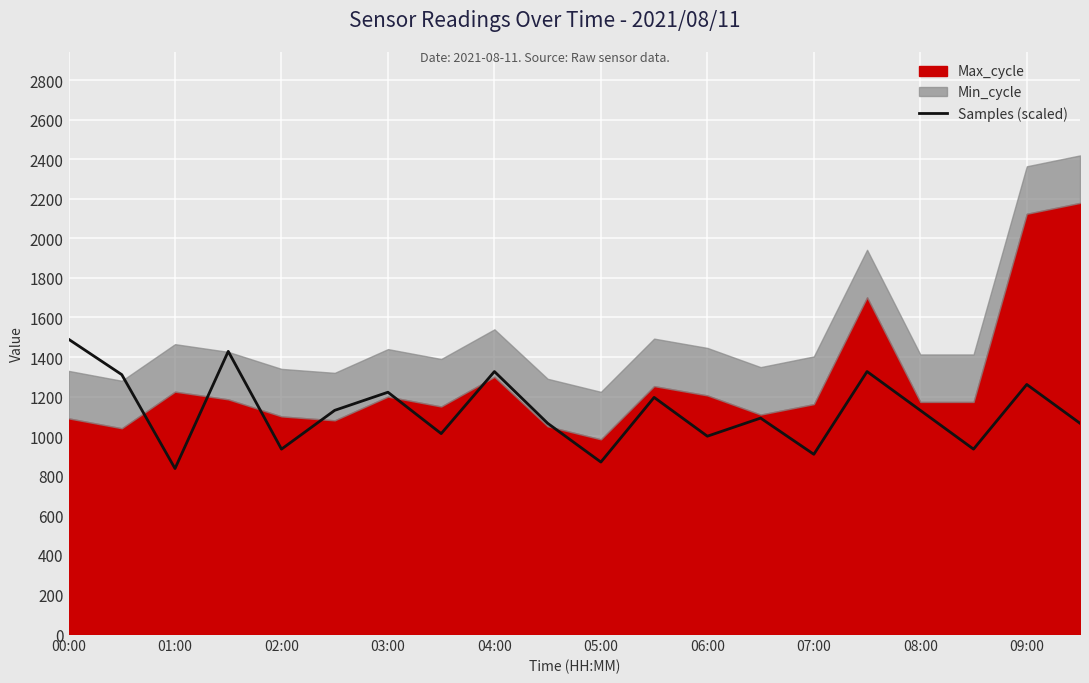

What is the highest value of the Samples (scaled) series?

1490.1